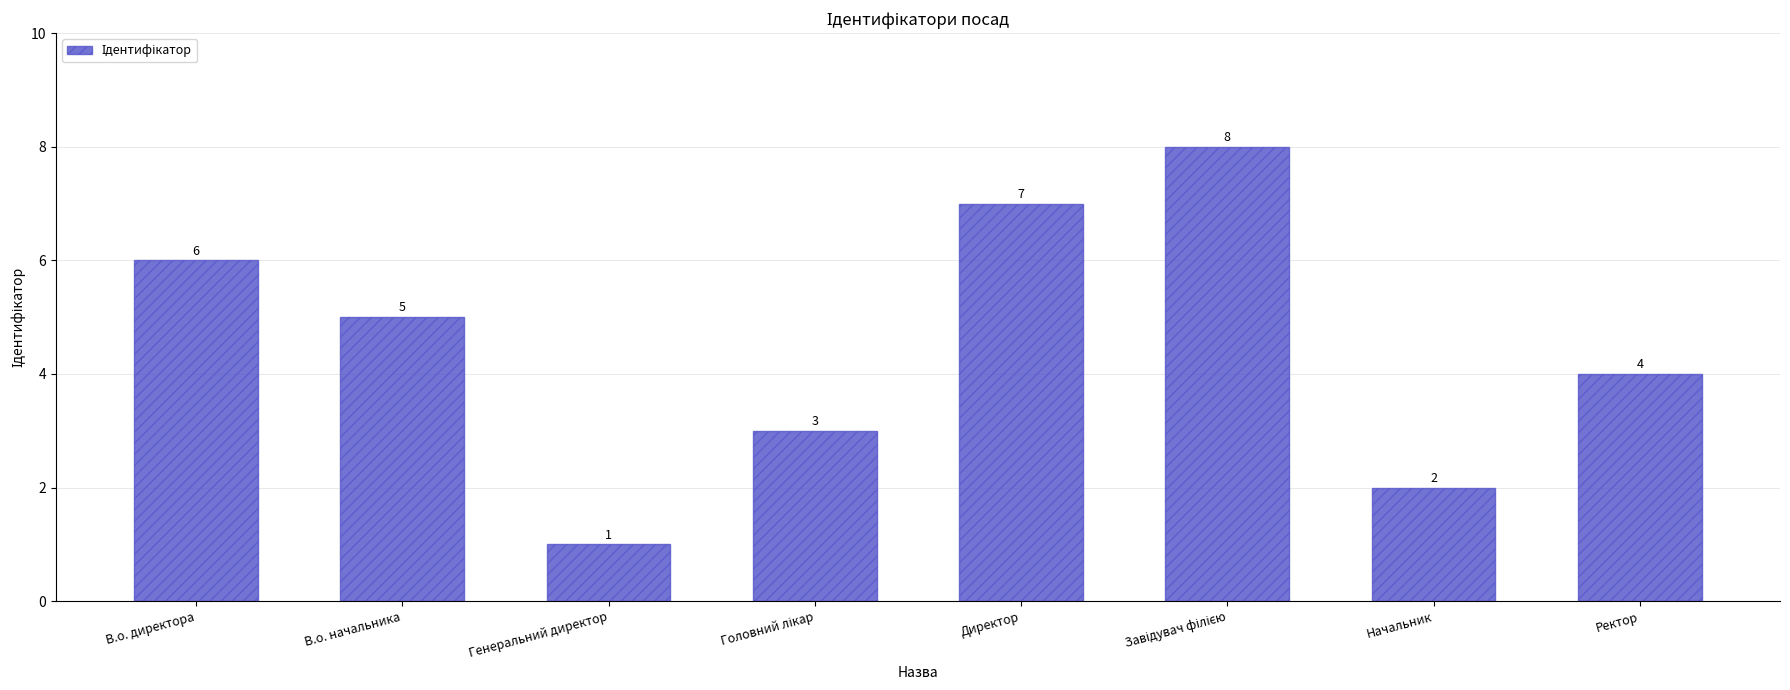

What is the difference between the values at Начальник and Директор?

5